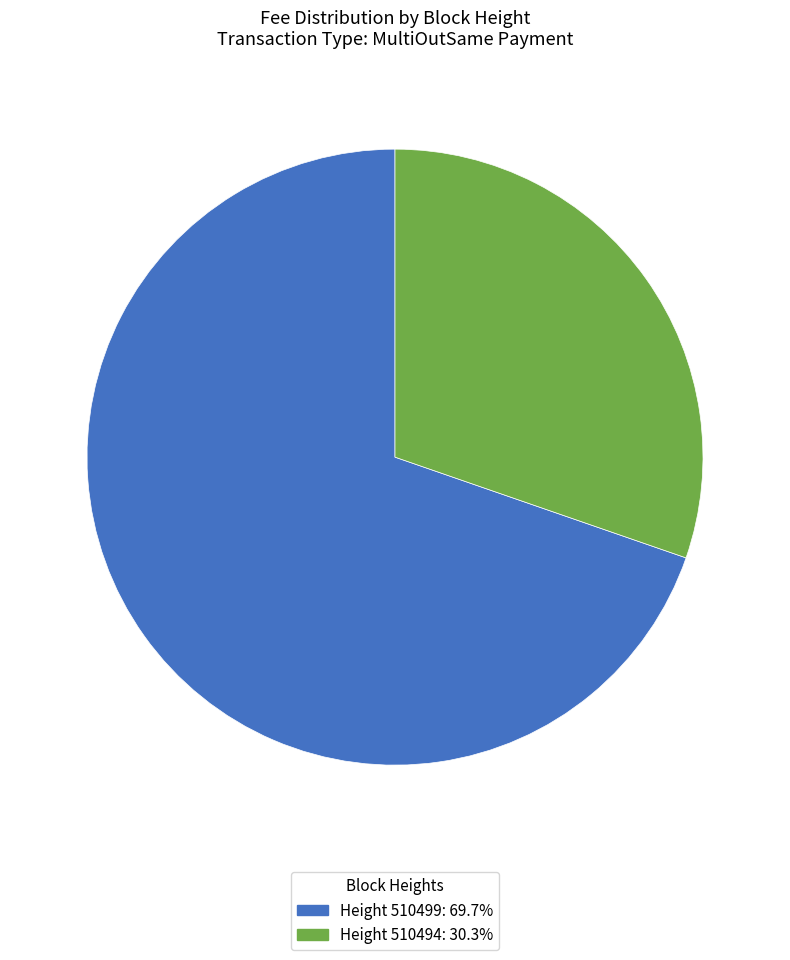

Is there any slice that represents more than half of the pie?

Yes